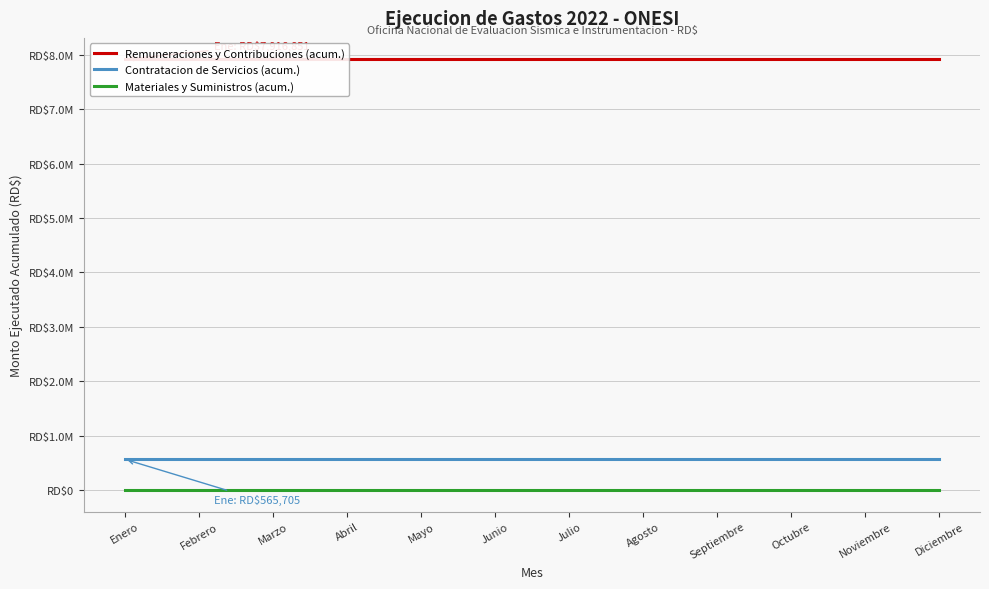

What is the difference between the highest and lowest values at Octubre?

7916851.2